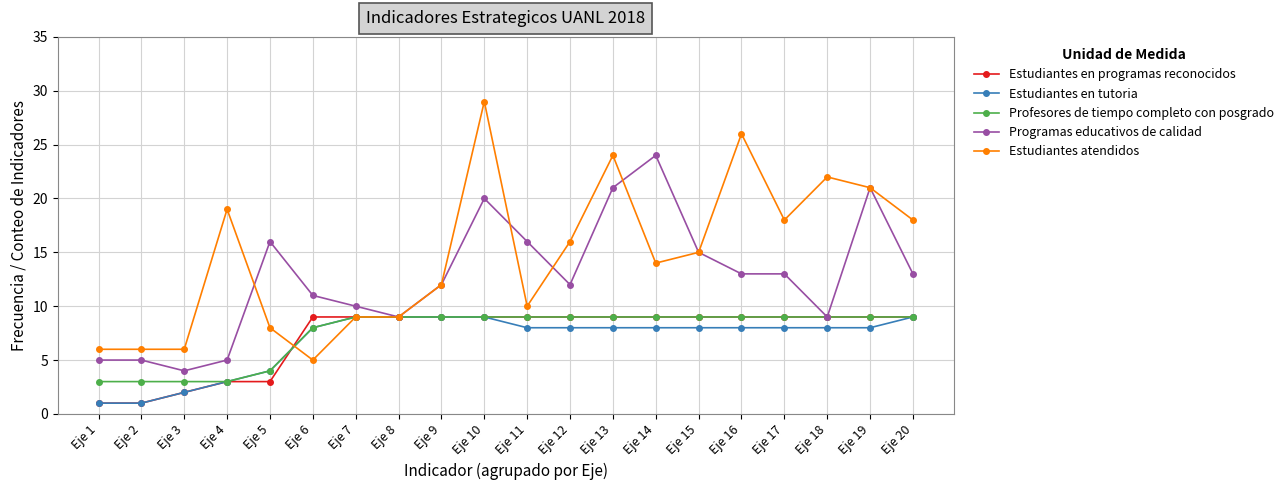

Which series has the widest spread of values?

Estudiantes atendidos